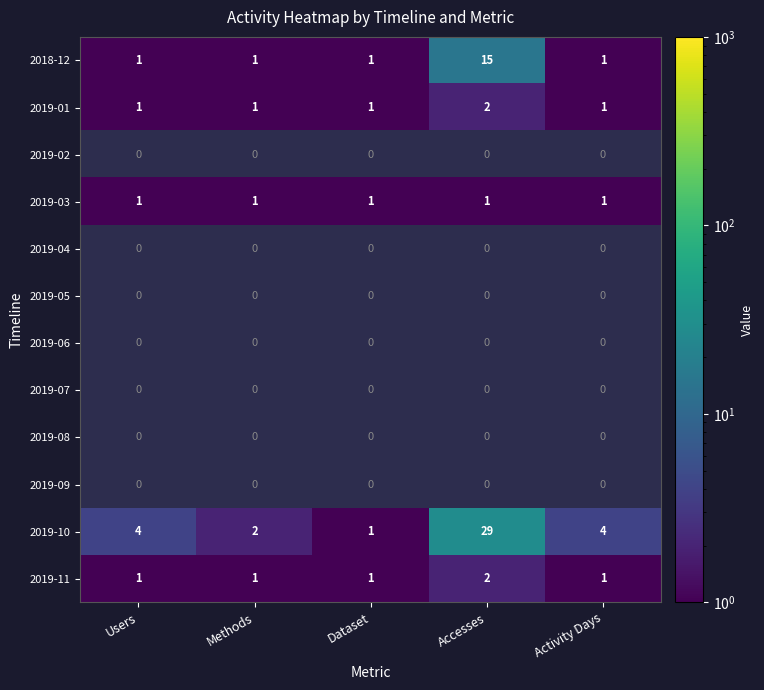

The 2018-12 series shows 2 at Methods. True or false?

False